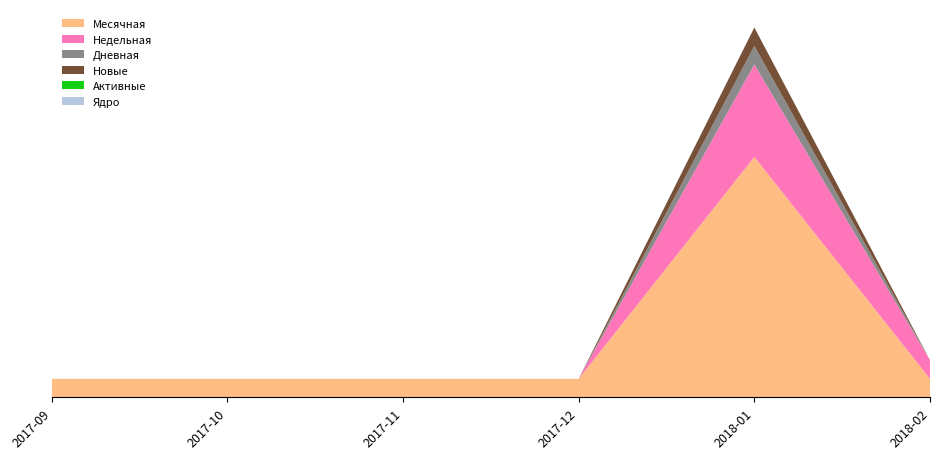

Reading left to right, what are all the values shown in this chart?

Месячная: 2017-09=1	2017-10=1	2017-11=1	2017-12=1	2018-01=13	2018-02=1
Недельная: 2017-09=0	2017-10=0	2017-11=0	2017-12=0	2018-01=5	2018-02=1
Дневная: 2017-09=0	2017-10=0	2017-11=0	2017-12=0	2018-01=1	2018-02=0
Новые: 2017-09=0	2017-10=0	2017-11=0	2017-12=0	2018-01=1	2018-02=0
Активные: 2017-09=0	2017-10=0	2017-11=0	2017-12=0	2018-01=0	2018-02=0
Ядро: 2017-09=0	2017-10=0	2017-11=0	2017-12=0	2018-01=0	2018-02=0